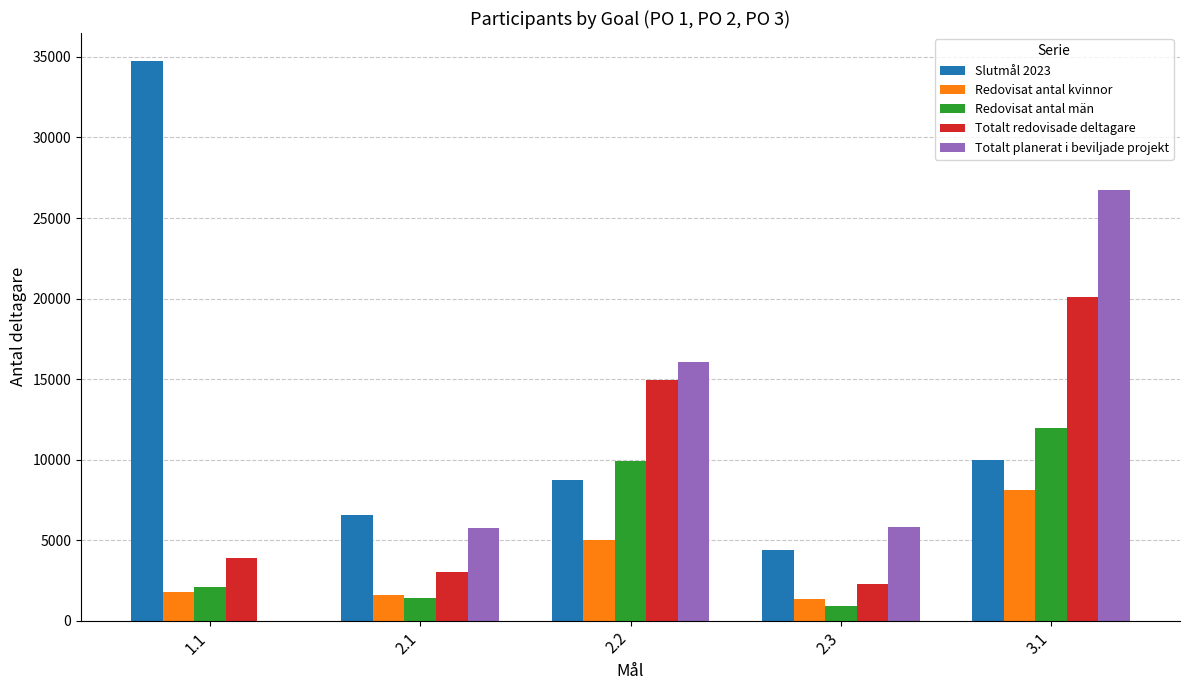

What is the total value across all series at 2.2?

54673.4